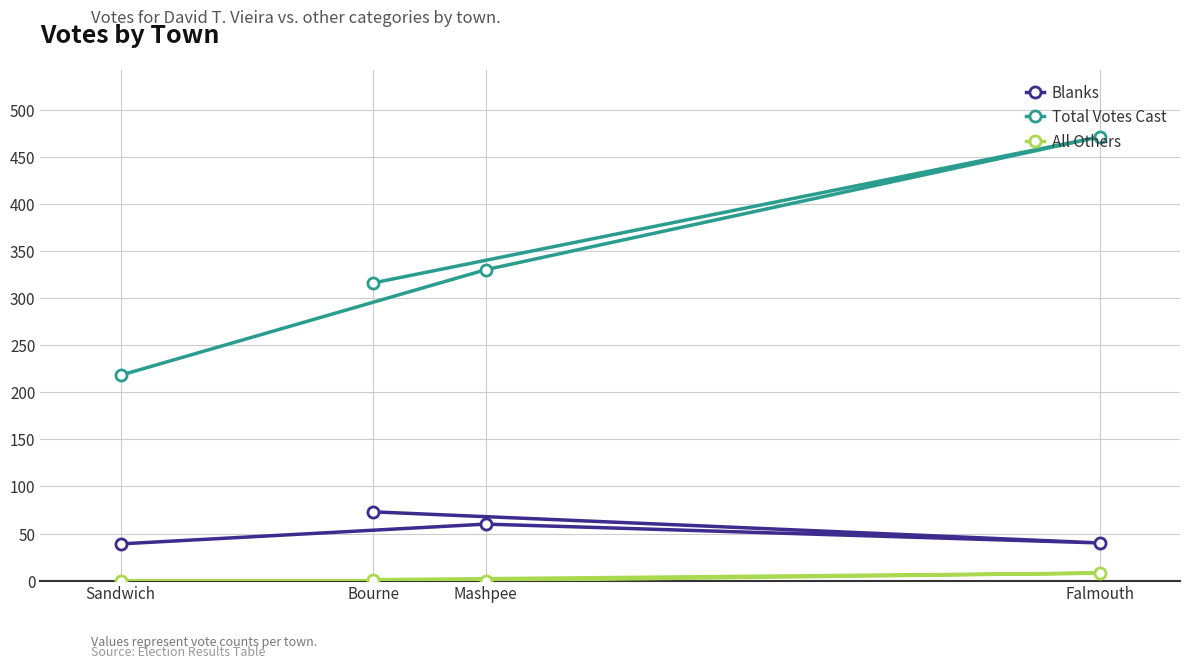

What is the sum of the Total Votes Cast values at Bourne and Falmouth?

787